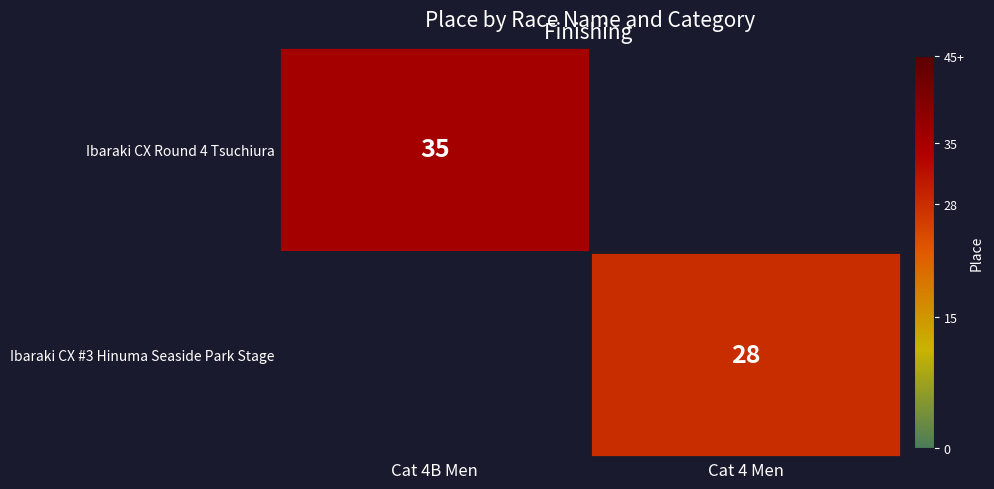

The Ibaraki CX #3 Hinuma Seaside Park Stage series shows 28 at Cat 4 Men. True or false?

True